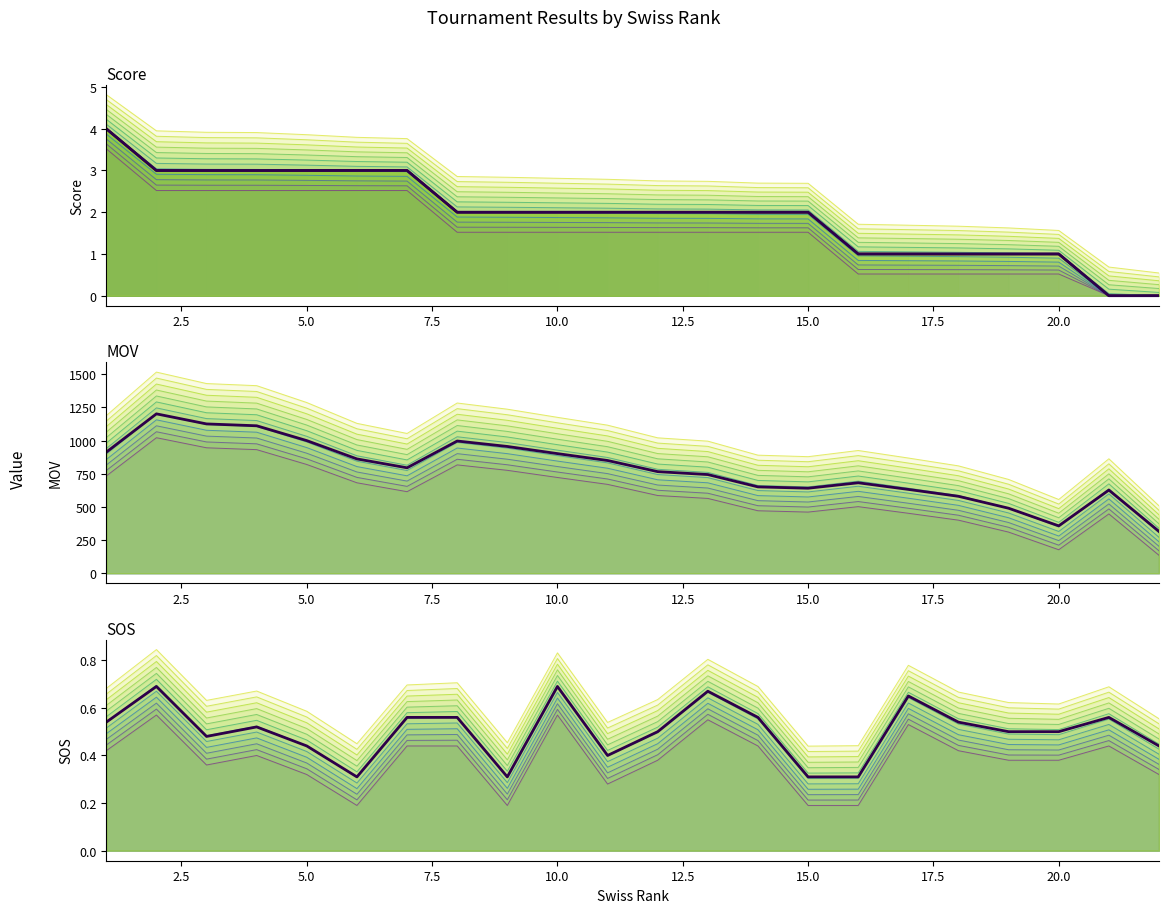

Which series has the largest range (max minus min)?

mov